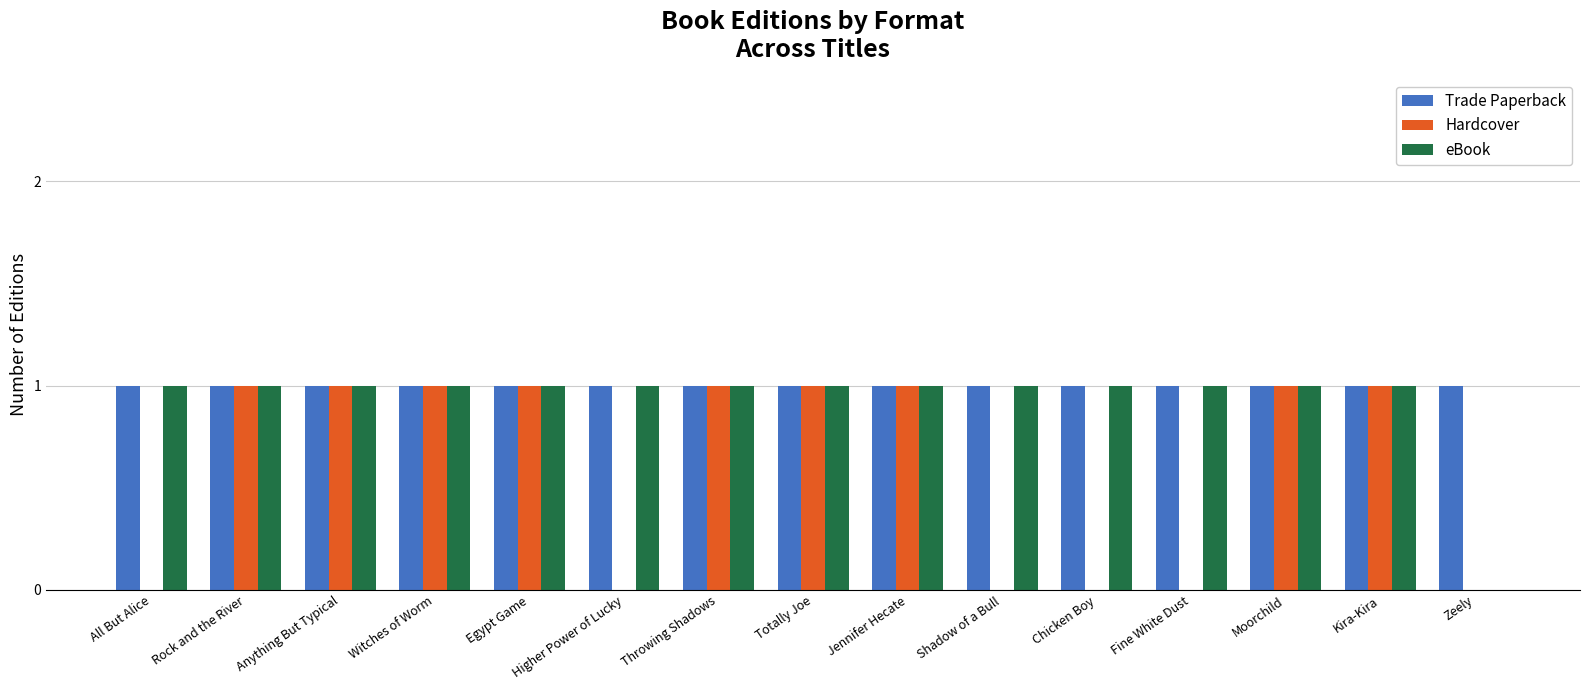

How many Hardcover values are between 0 and 1?

15